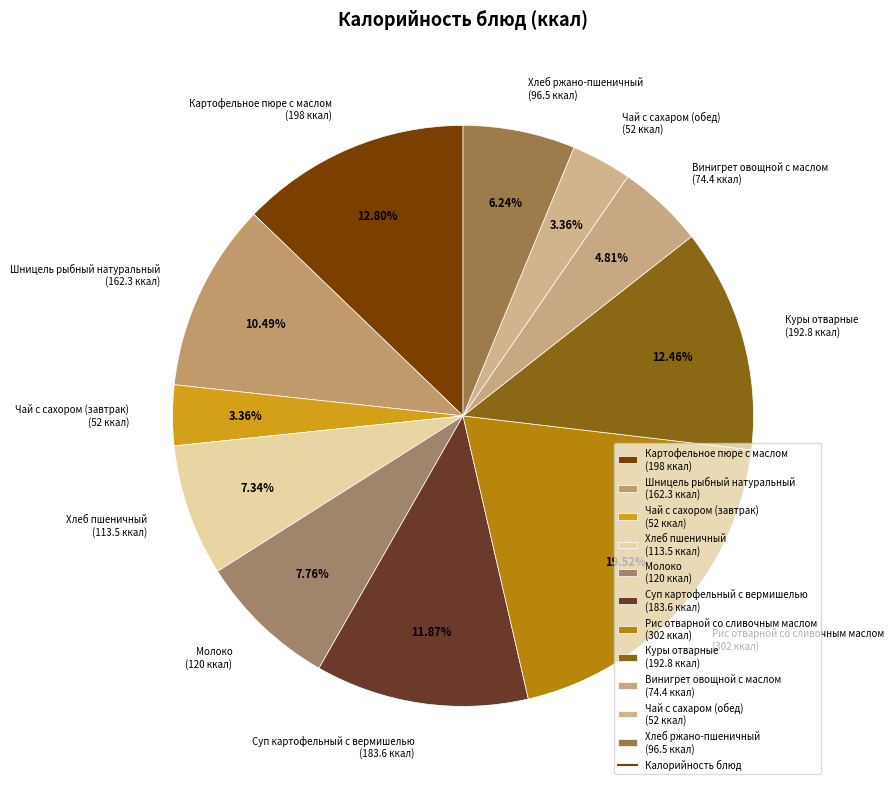

To the nearest percent, what percentage of the pie is Чай с сахаром (обед)?

3%